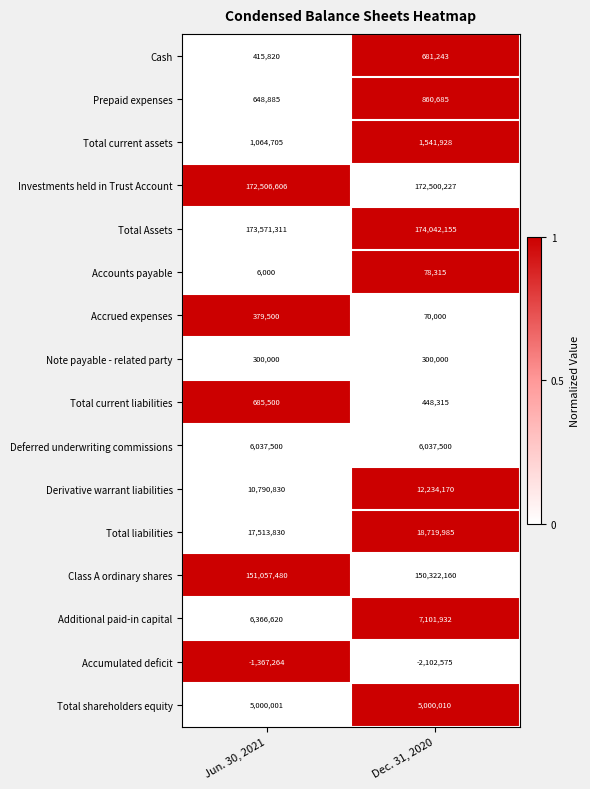

The value of Additional paid-in capital at Dec. 31, 2020 is 12444339. True or false?

False